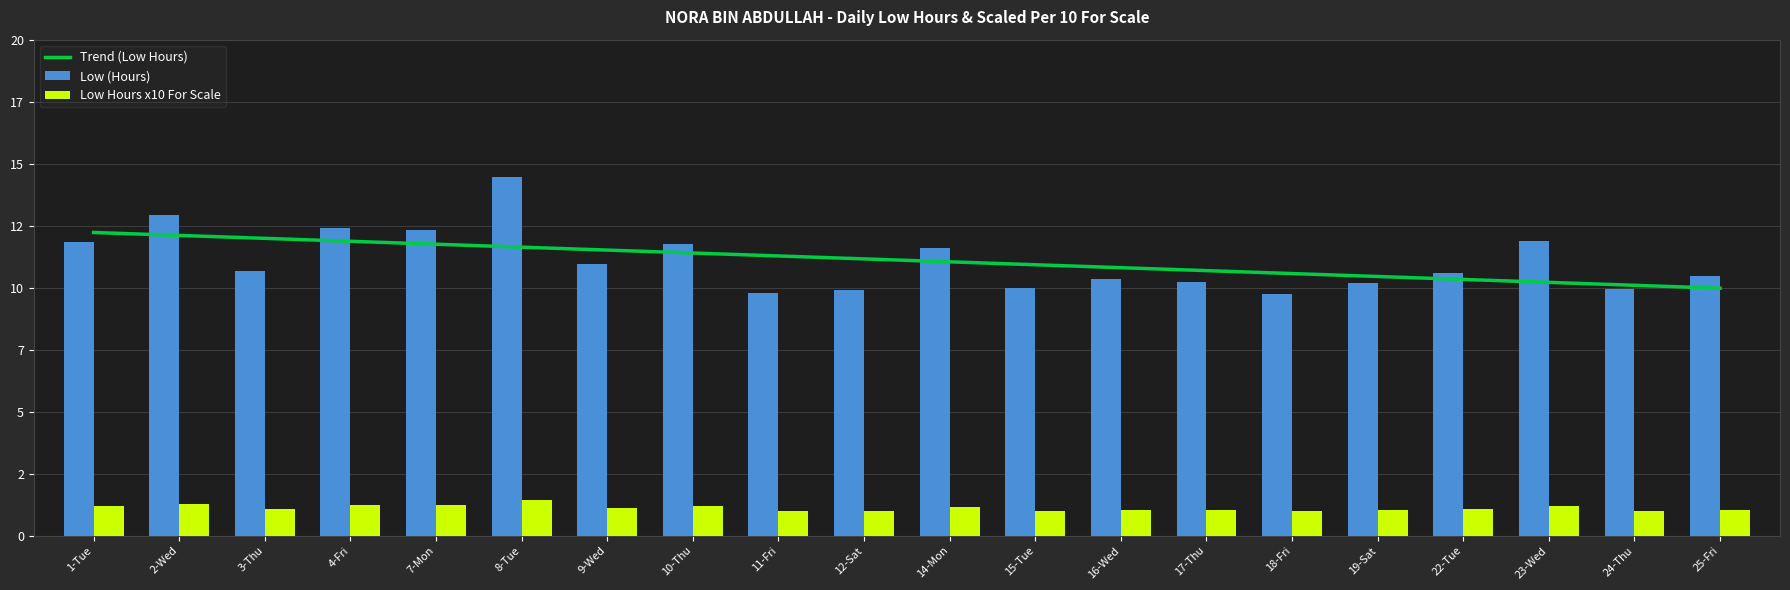

Reading right to left, list all the values displayed in this chart.

Low (Hours): 25-Fri=10.4	24-Thu=9.9	23-Wed=11.9	22-Tue=10.6	19-Sat=10.2	18-Fri=9.8	17-Thu=10.2	16-Wed=10.4	15-Tue=10.0	14-Mon=11.6	12-Sat=9.9	11-Fri=9.8	10-Thu=11.8	9-Wed=10.9	8-Tue=14.5	7-Mon=12.3	4-Fri=12.4	3-Thu=10.7	2-Wed=12.9	1-Tue=11.8
Scaled (x10): 25-Fri=1.0	24-Thu=1.0	23-Wed=1.2	22-Tue=1.1	19-Sat=1.0	18-Fri=1.0	17-Thu=1.0	16-Wed=1.0	15-Tue=1.0	14-Mon=1.2	12-Sat=1.0	11-Fri=1.0	10-Thu=1.2	9-Wed=1.1	8-Tue=1.4	7-Mon=1.2	4-Fri=1.2	3-Thu=1.1	2-Wed=1.3	1-Tue=1.2